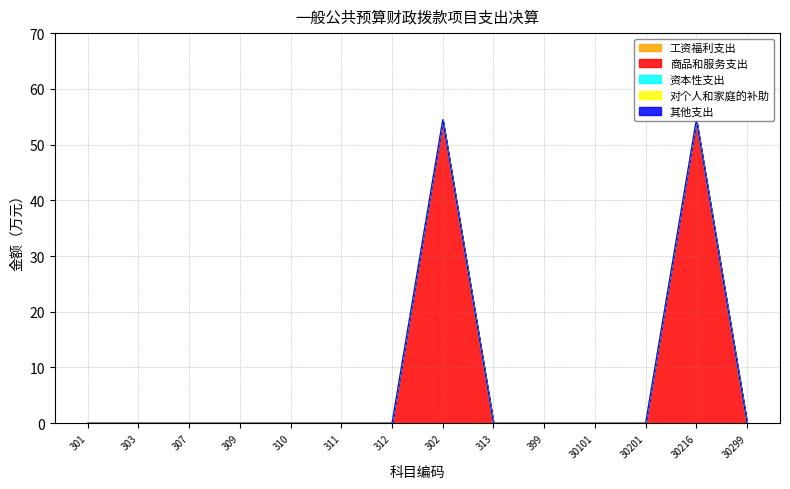

Is the value of 资本性支出 at 302 greater than the value of 工资福利支出 at 312?

No